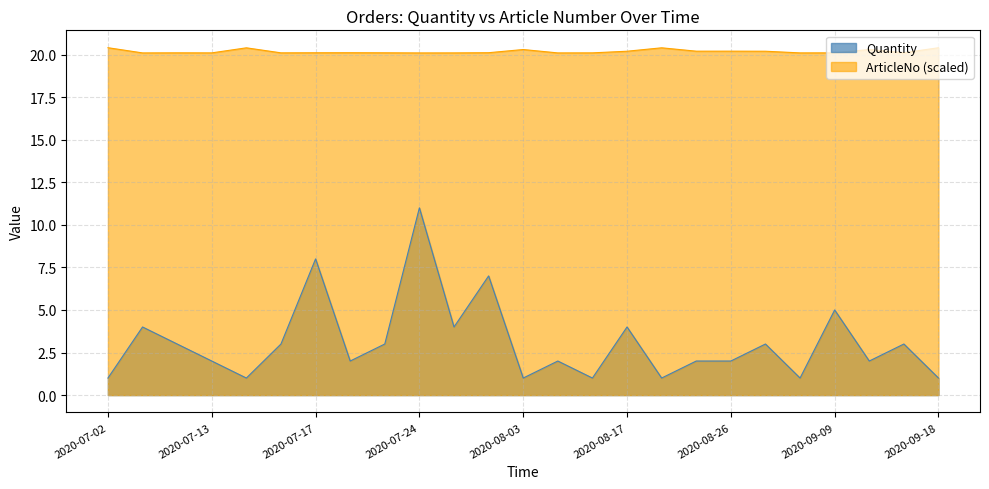

What is the sum of all Quantity values?

77.0